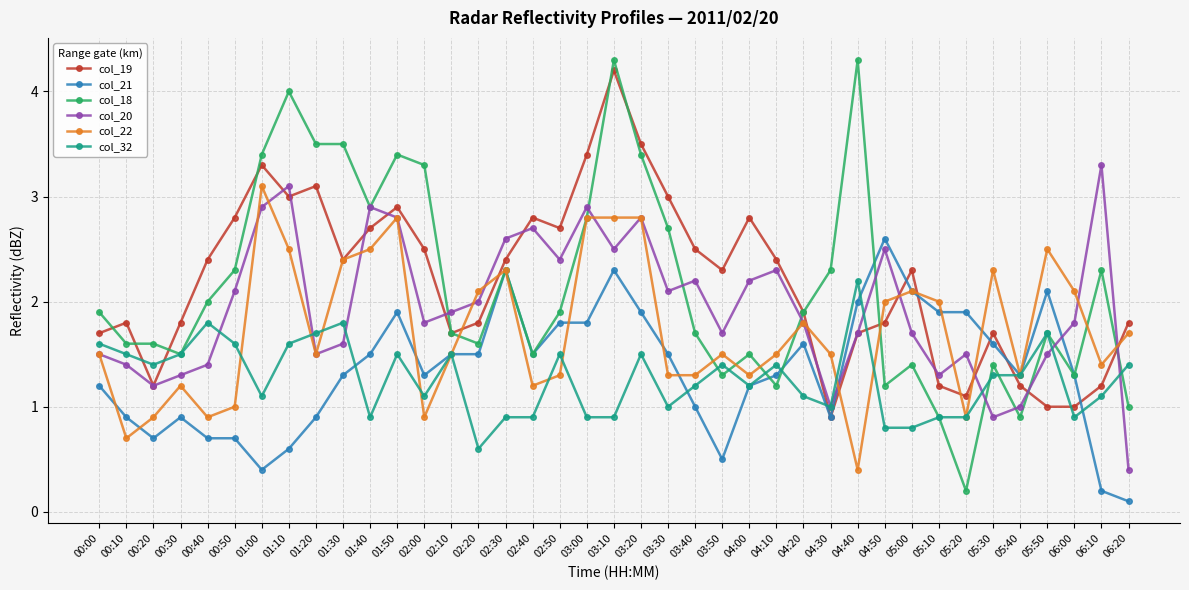

What is the difference between the second highest and second lowest values in the col_19 series?

2.5